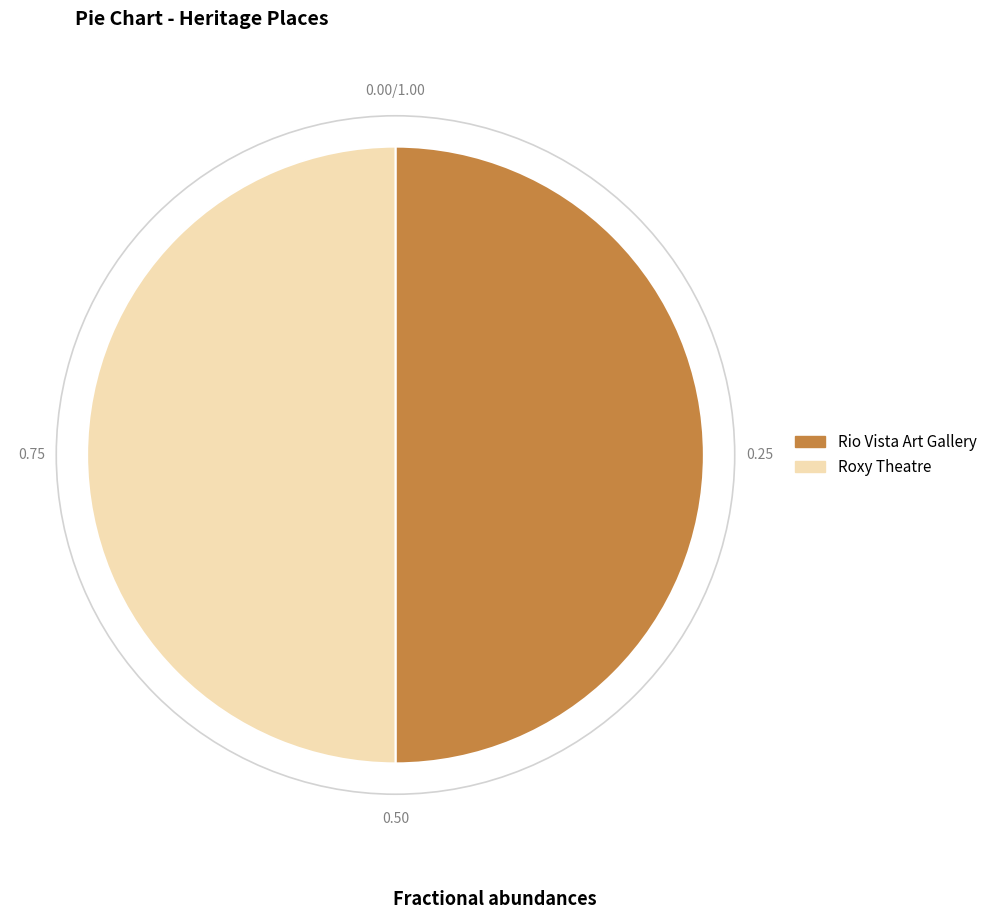

Is the sum of Roxy Theatre and Rio Vista Art Gallery greater than half?

Yes